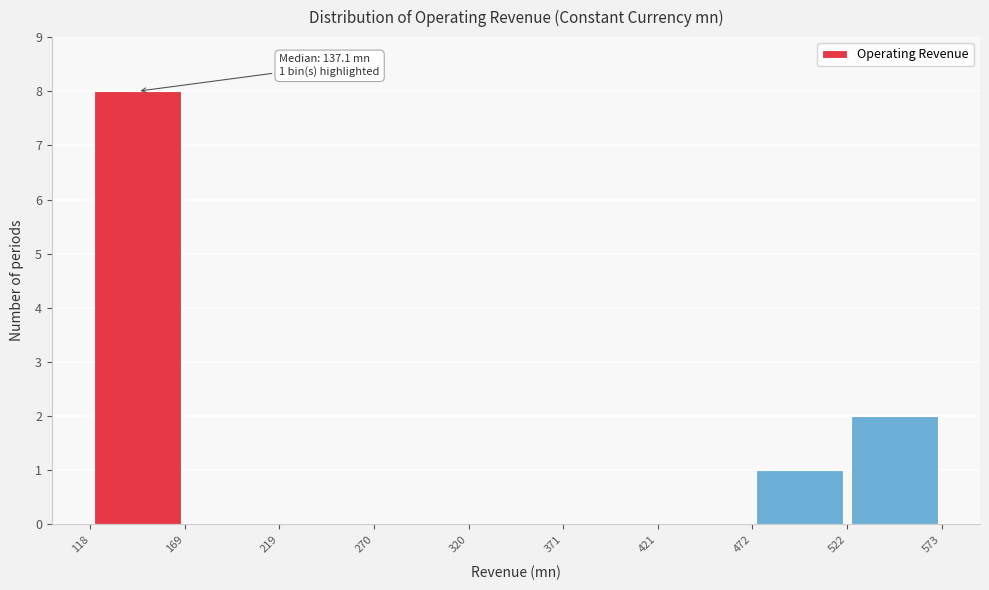

Over which range of the x-axis is the bar tallest?

118 to 169